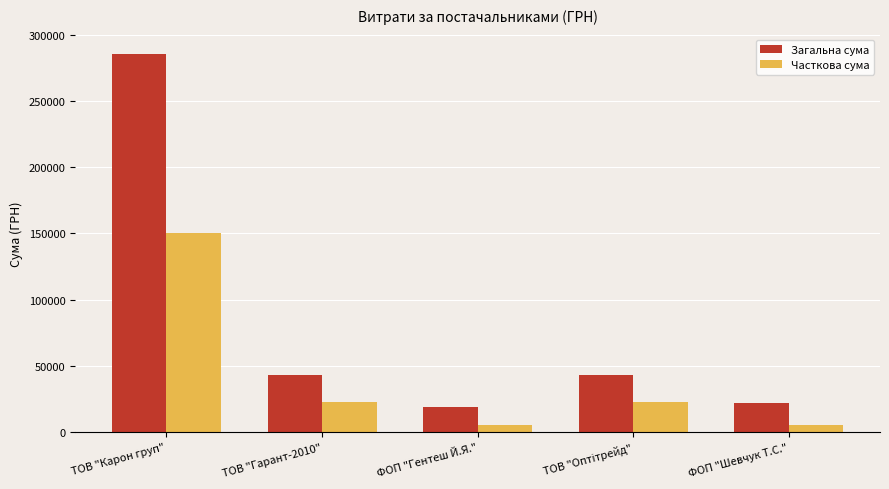

Which series has the largest total across all categories?

Загальна сума